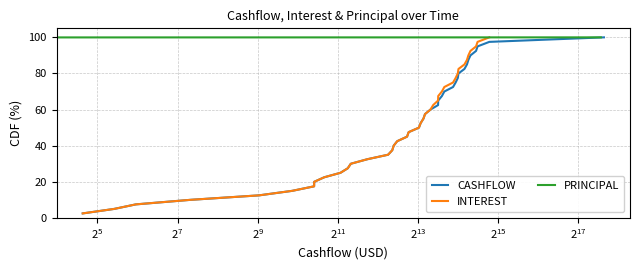

At how many categories does at least one series exceed 37?

26